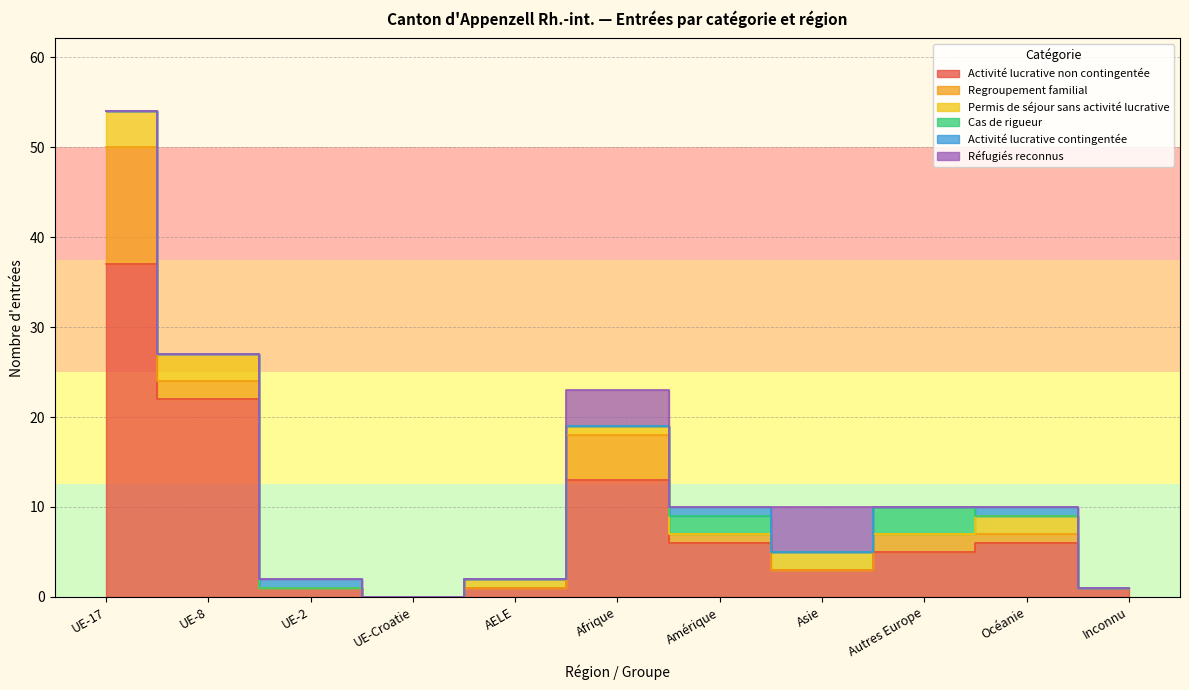

How many lines are shown in the chart?

6